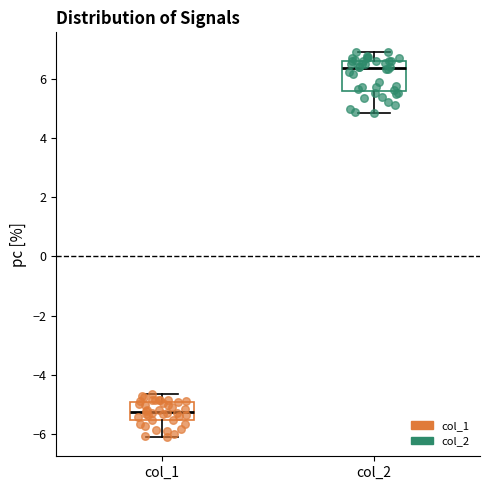

Reading left to right, transcribe this box plot: for each box, give where its median line is, the range the box spans, and where its two whiskers end, as read against the y-axis. The values are not printed on the chart, so give them approximately, as read against the axis.

col_1: median -5.2, box -5.6 to -5.0, whiskers -6.2 to -4.6
col_2: median 6.4, box 5.6 to 6.6, whiskers 4.8 to 7.0